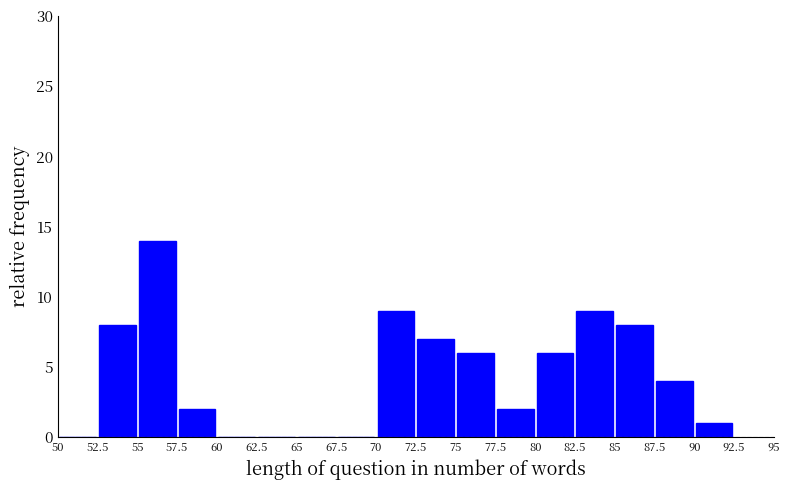

How tall is the bar that spans 82.5 to 85 on the x-axis? The values are not printed on the chart, so give them approximately, as read against the axis.

9